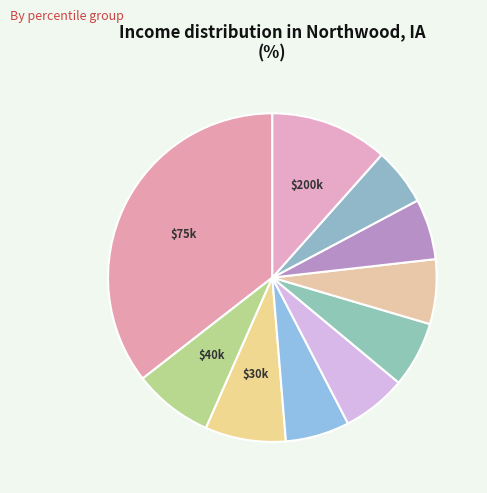

To the nearest percent, what is the difference between the largest and smallest slice percentages?

30%